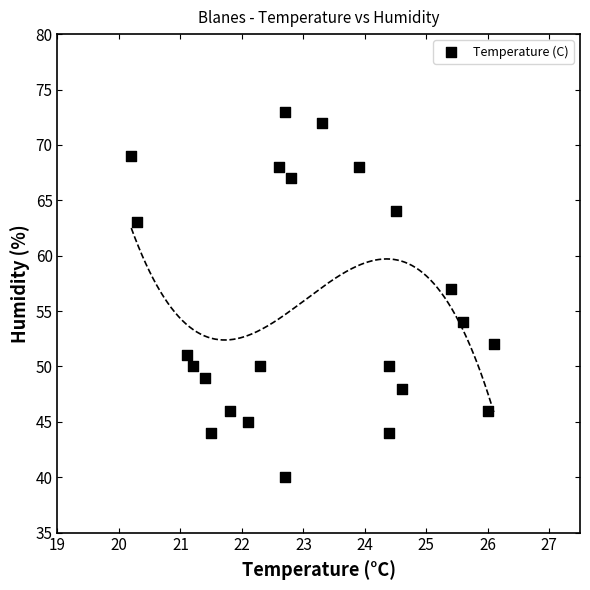

What Y value in the scatter plot is closest to 56?

57